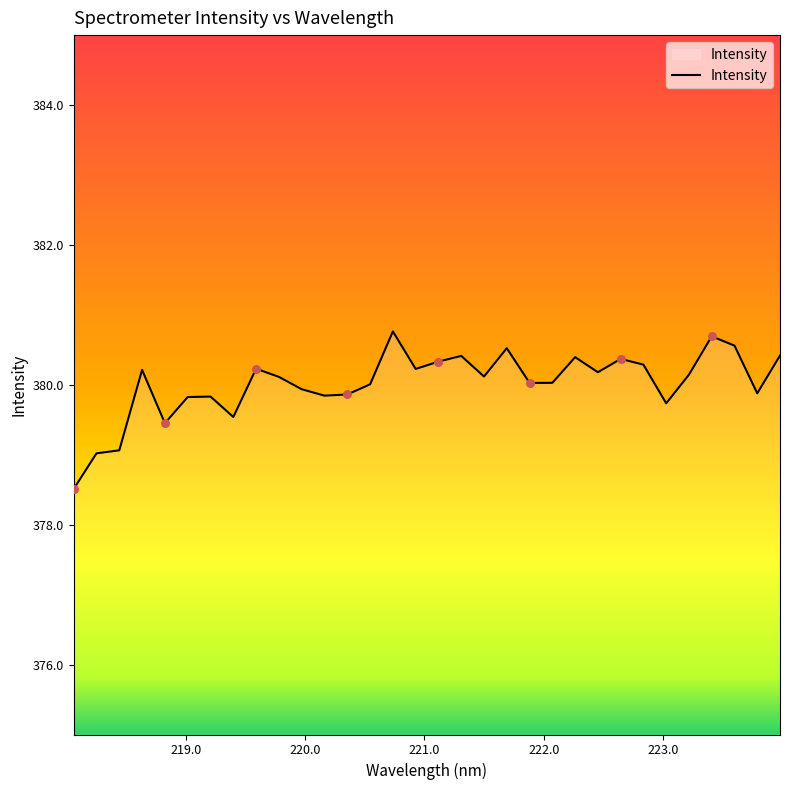

What is the greatest value displayed?

380.8